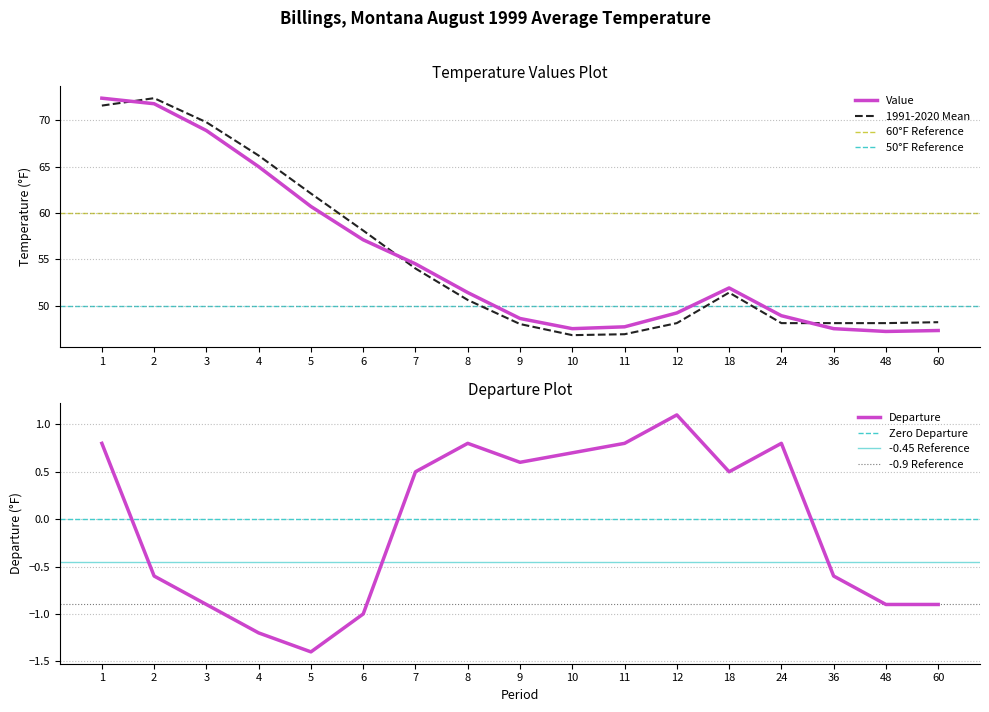

What is the difference between the Departure values at 12 and 6?

2.1